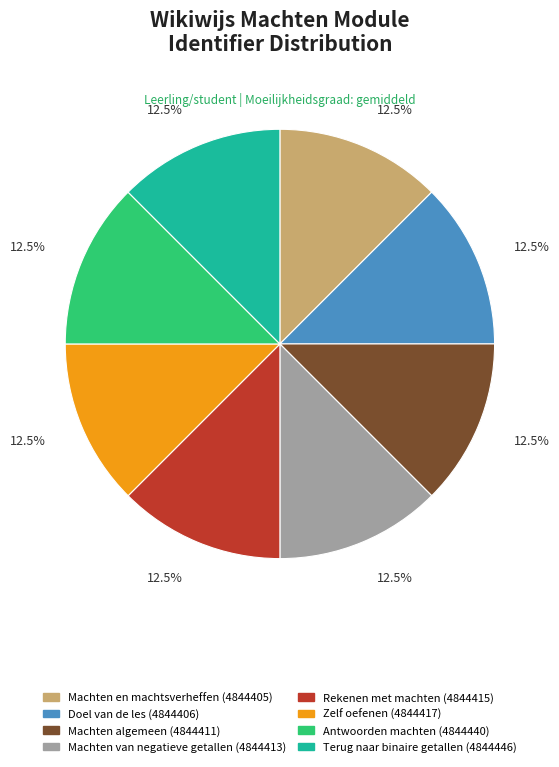

Does any single category account for the majority?

No